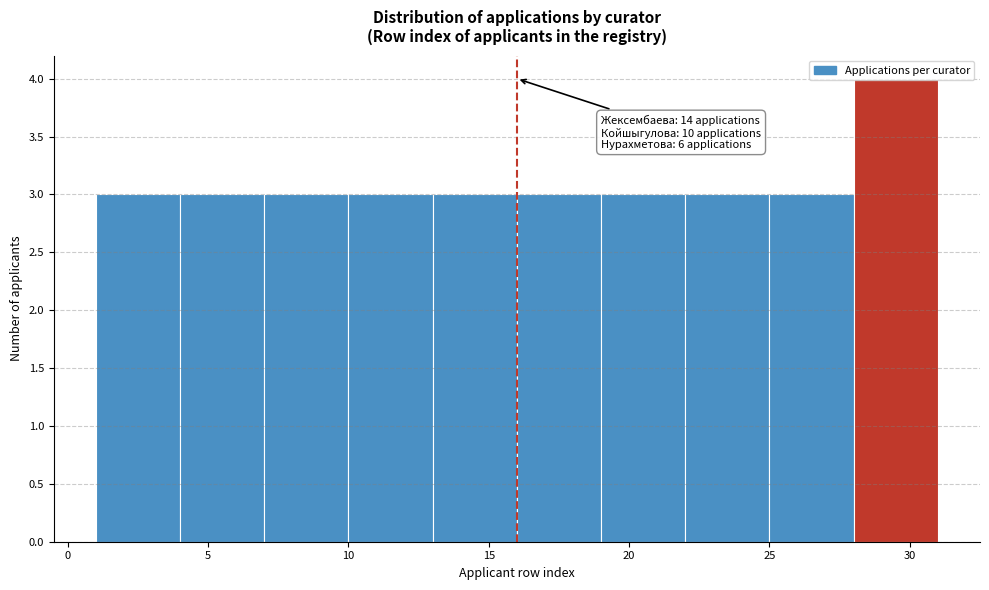

Over which range of the x-axis is the bar tallest?

28 to 31